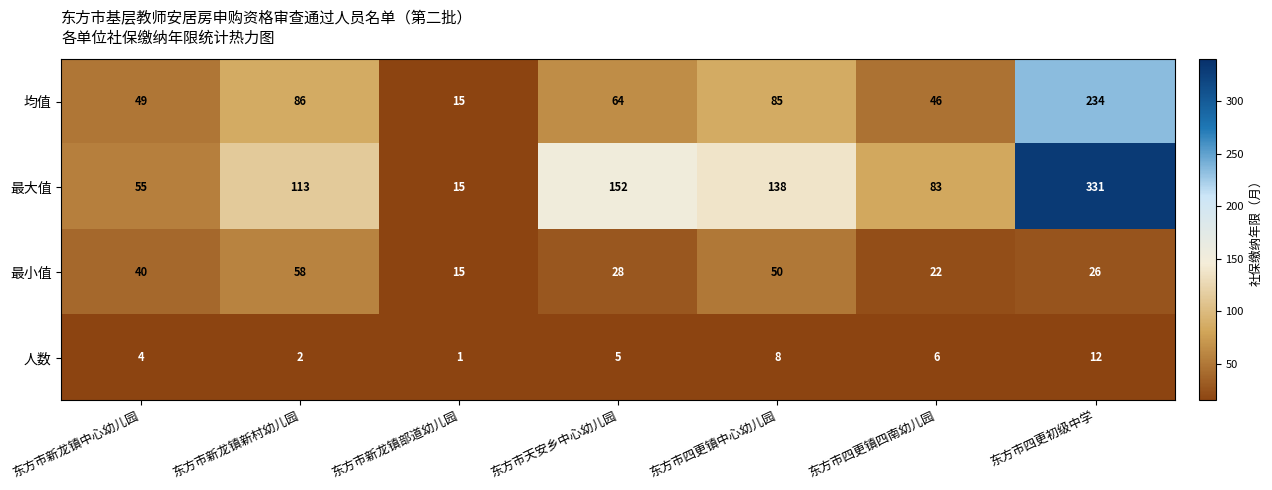

Which series has the largest range (max minus min)?

最大值